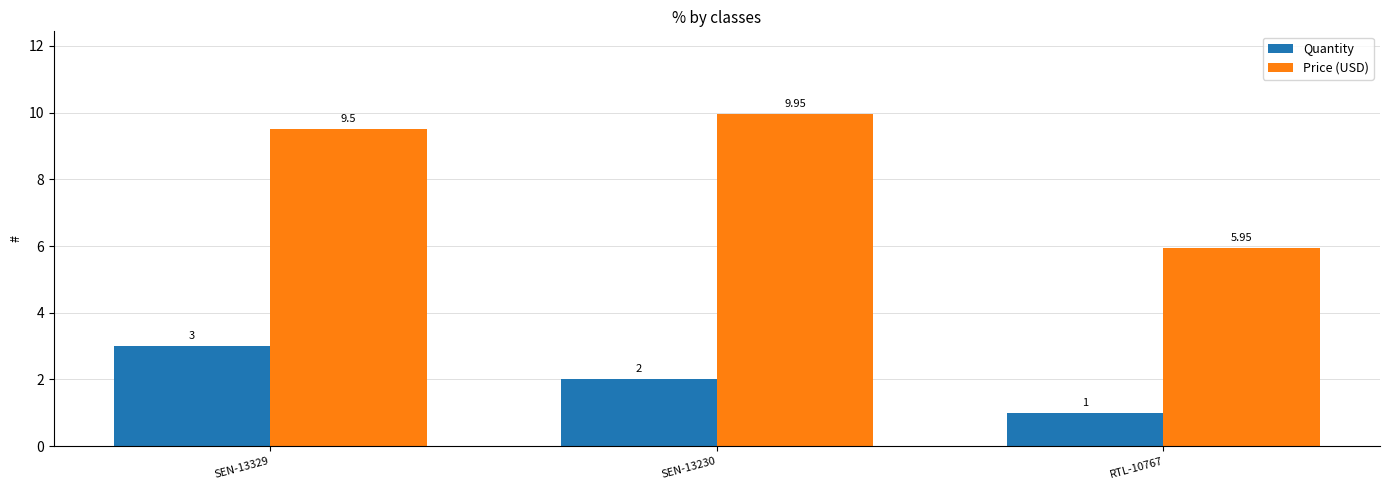

How many Price (USD) values are between 5 and 9?

1